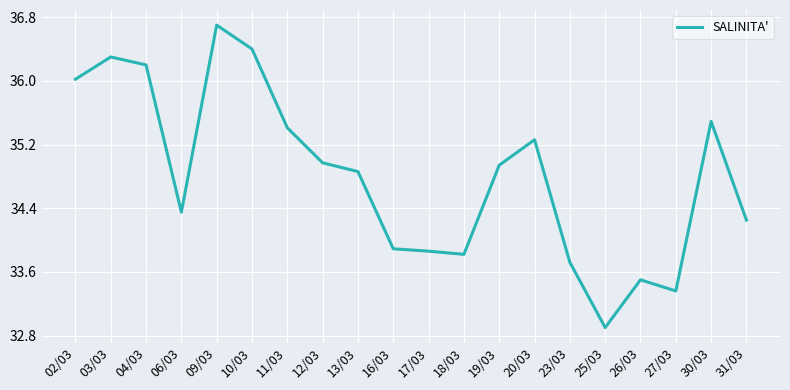

The chart shows a value of 52.8 at 06/03. True or false?

False